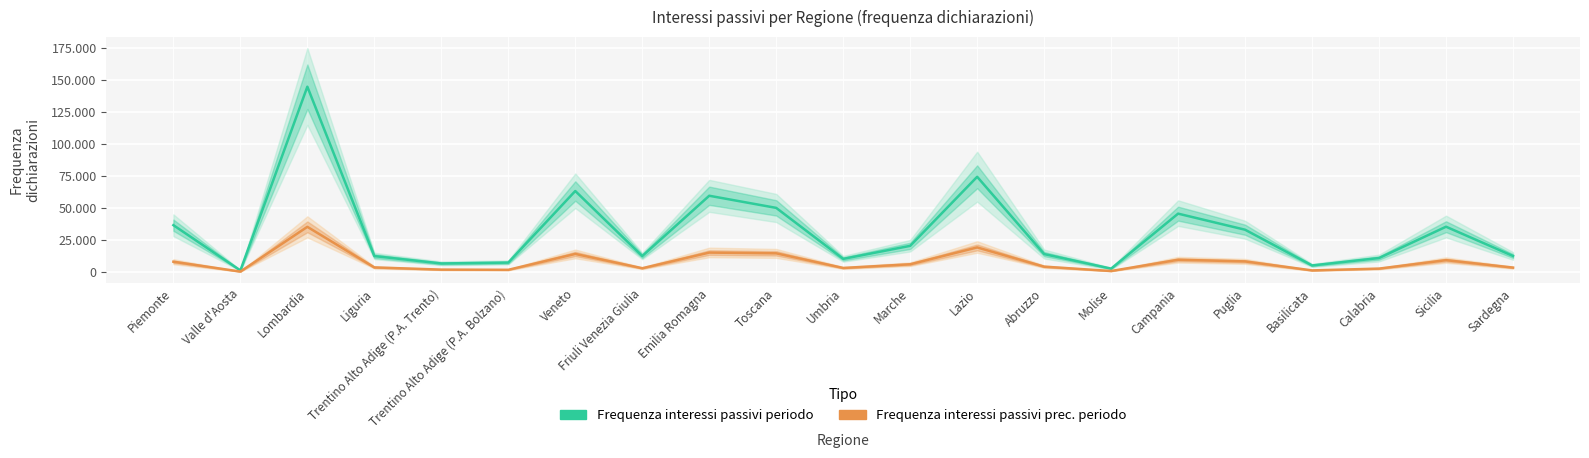

What is the minimum value shown in the chart?

279